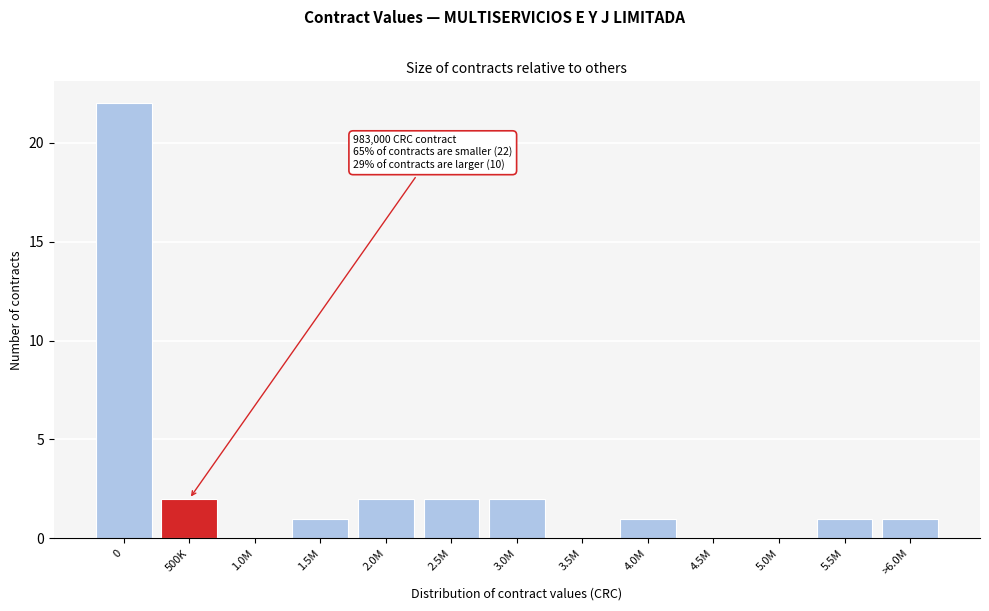

Reading right to left, extract all data points from this chart.

>6.0M=1	5.5M=1	5.0M=0	4.5M=0	4.0M=1	3.5M=0	3.0M=2	2.5M=2	2.0M=2	1.5M=1	1.0M=0	500K=2	0=22